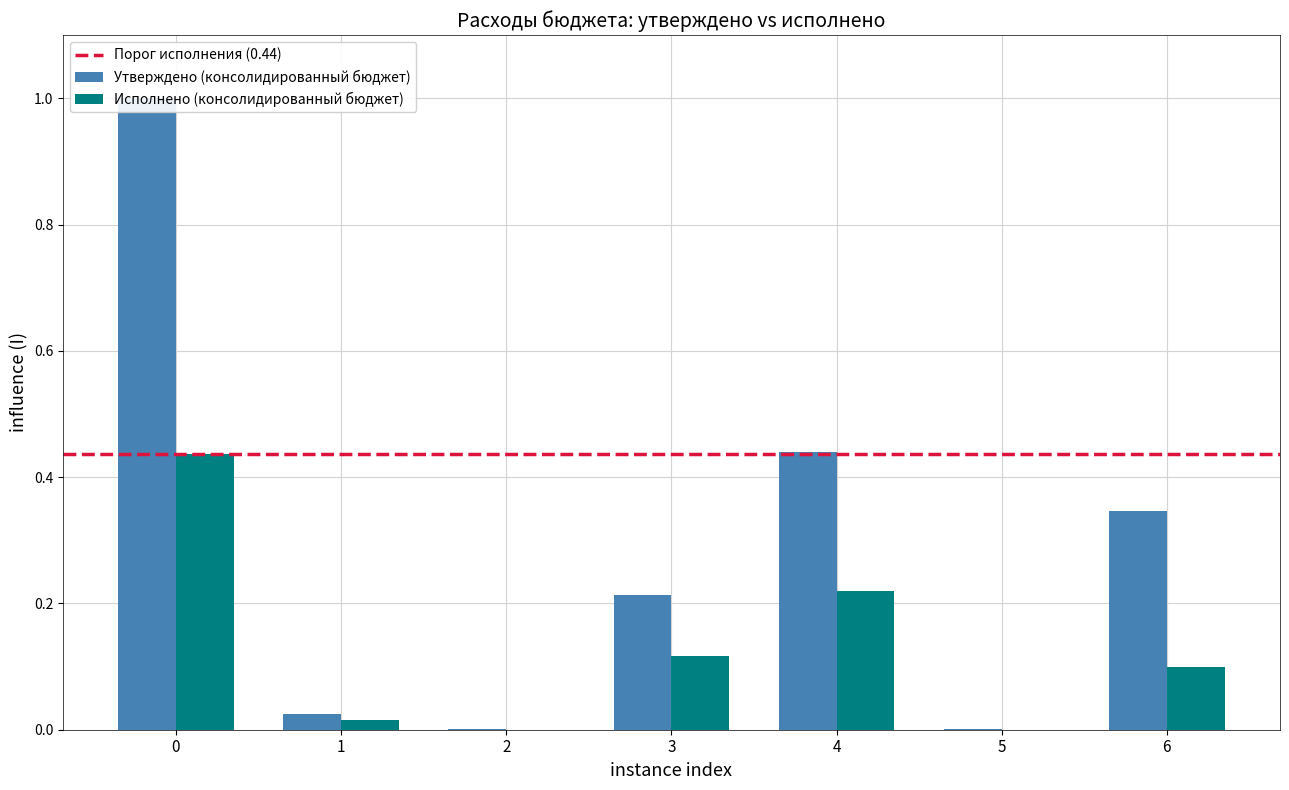

Does the chart contain stacked bars?

No